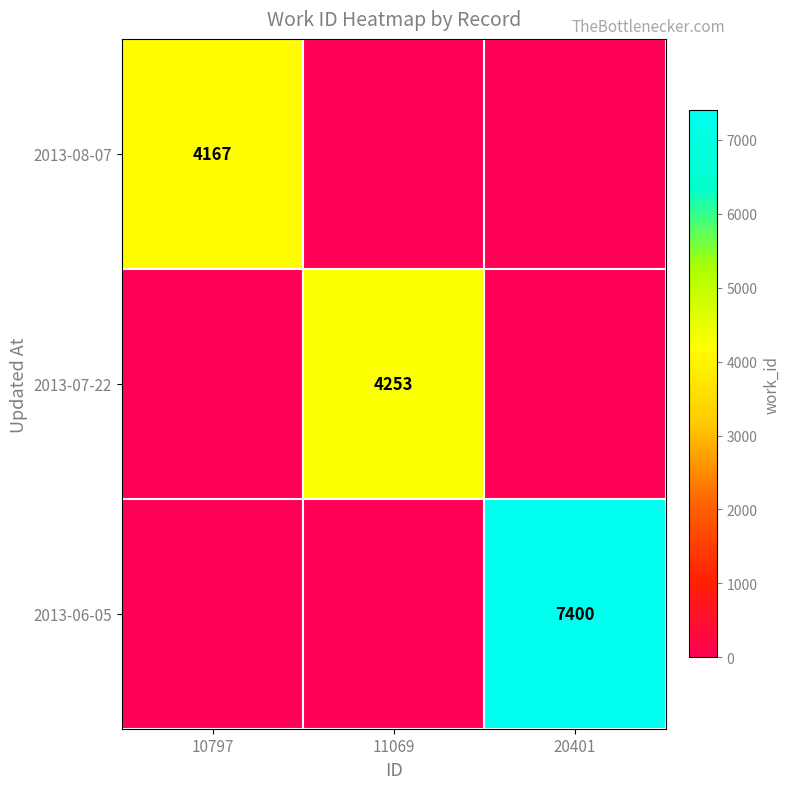

Which category has the lowest value in the 2013-06-05 series?

10797